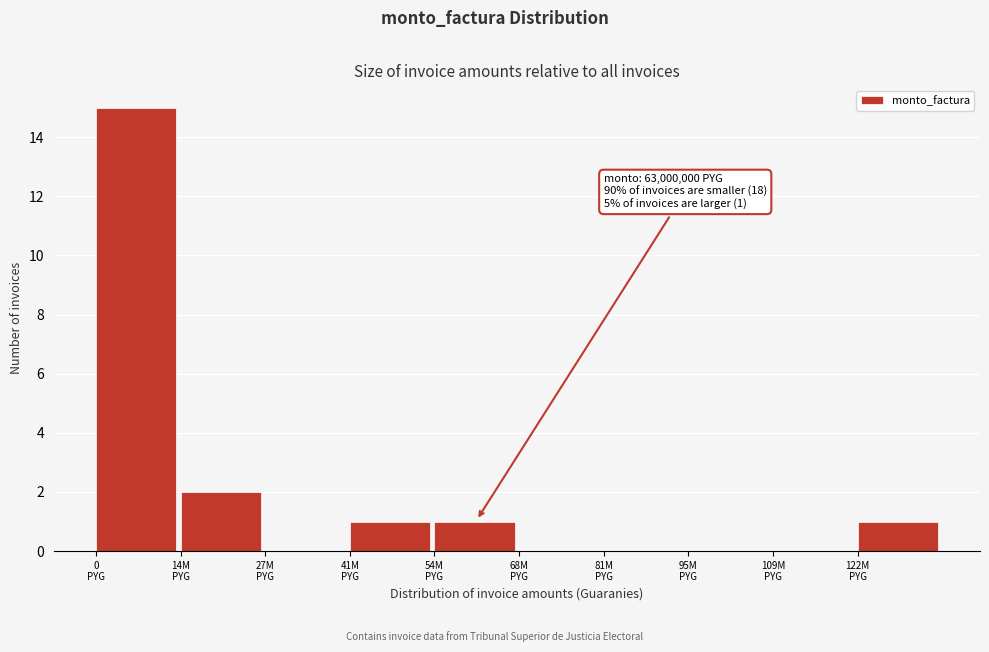

What is the sum of all values?

20